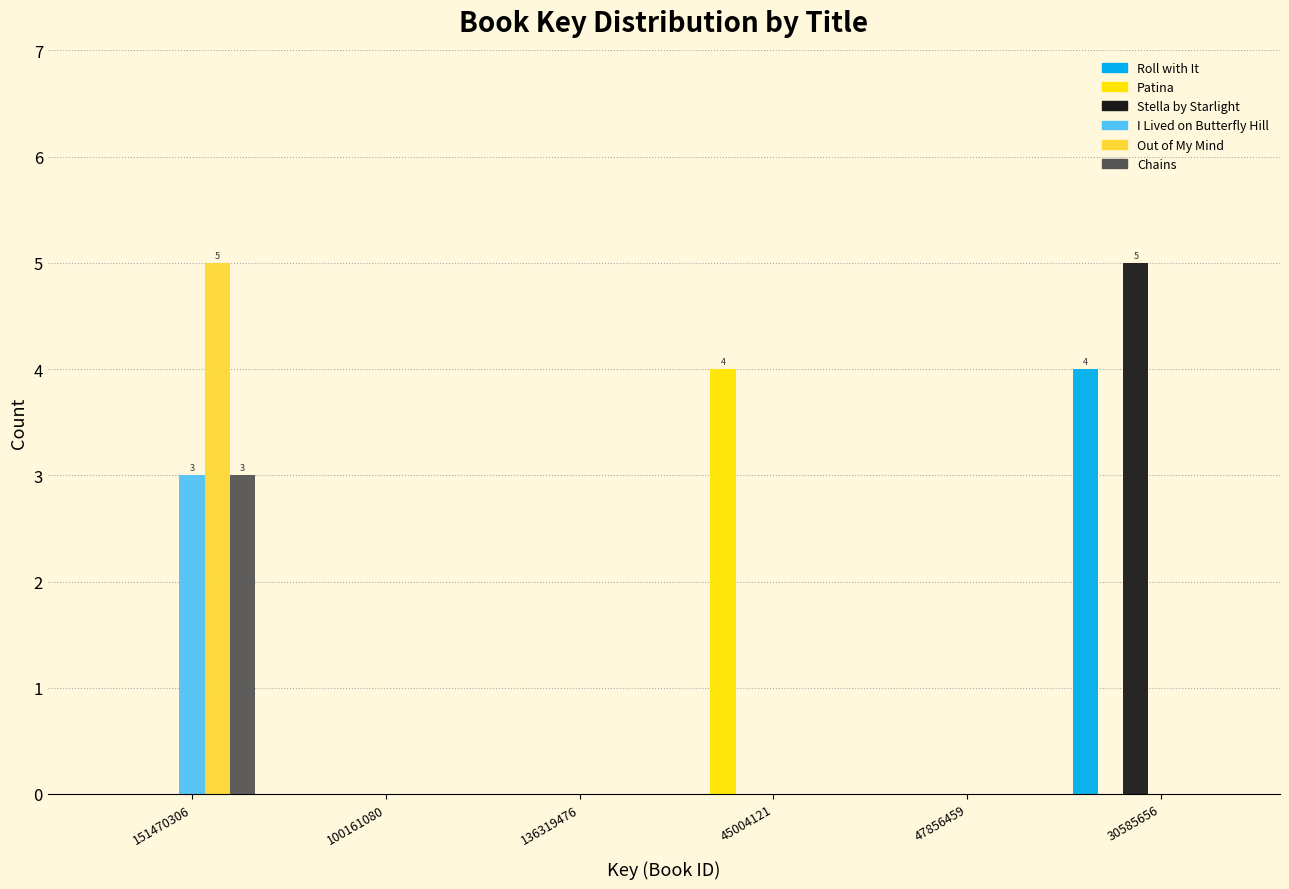

What is the sum of the I Lived on Butterfly Hill values at 151470306 and 45004121?

3